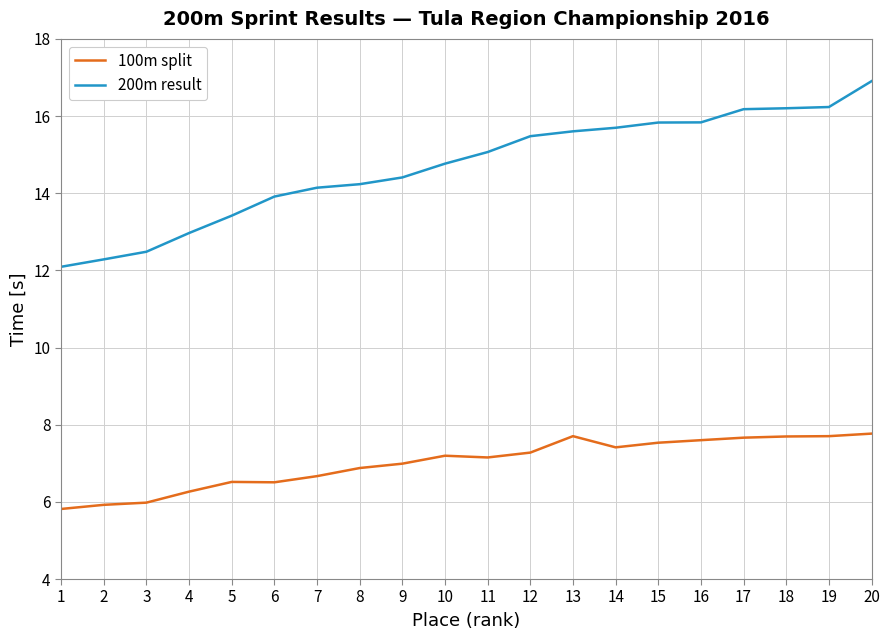

True or false: 200m result and 100m split intersect in this chart.

False